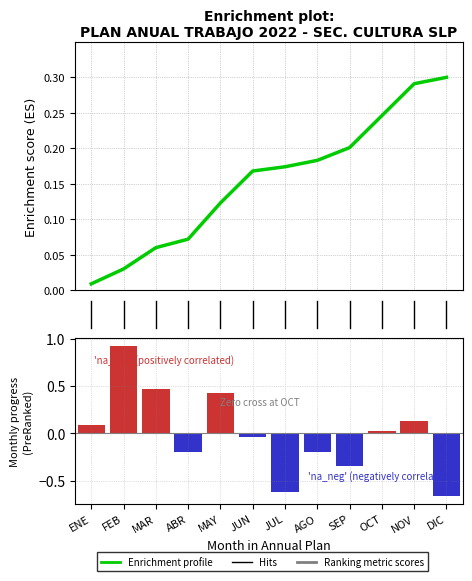

At how many categories does at least one series exceed 0?

12